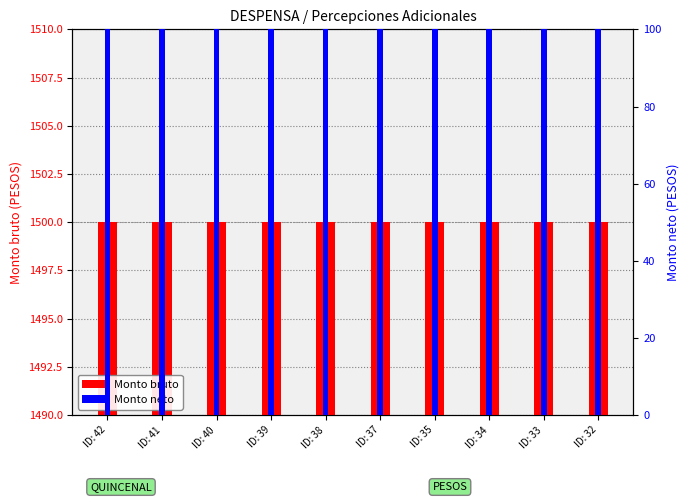

At how many categories does at least one series exceed 1412?

10